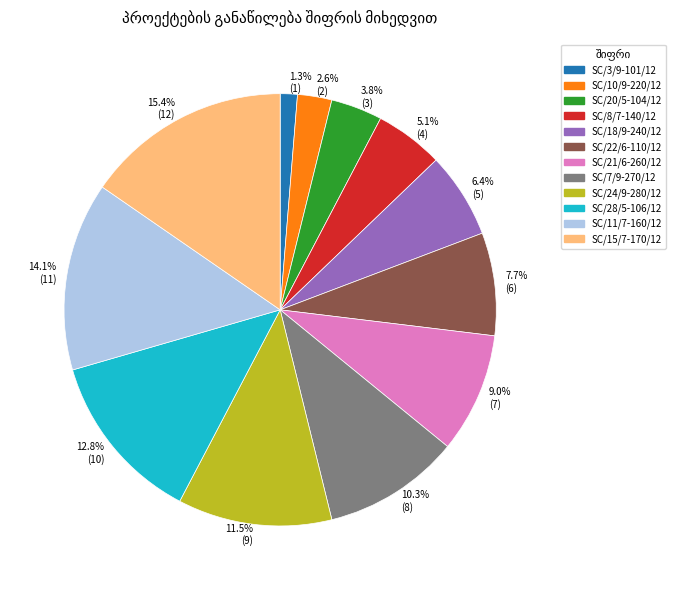

Does any single category account for the majority?

No